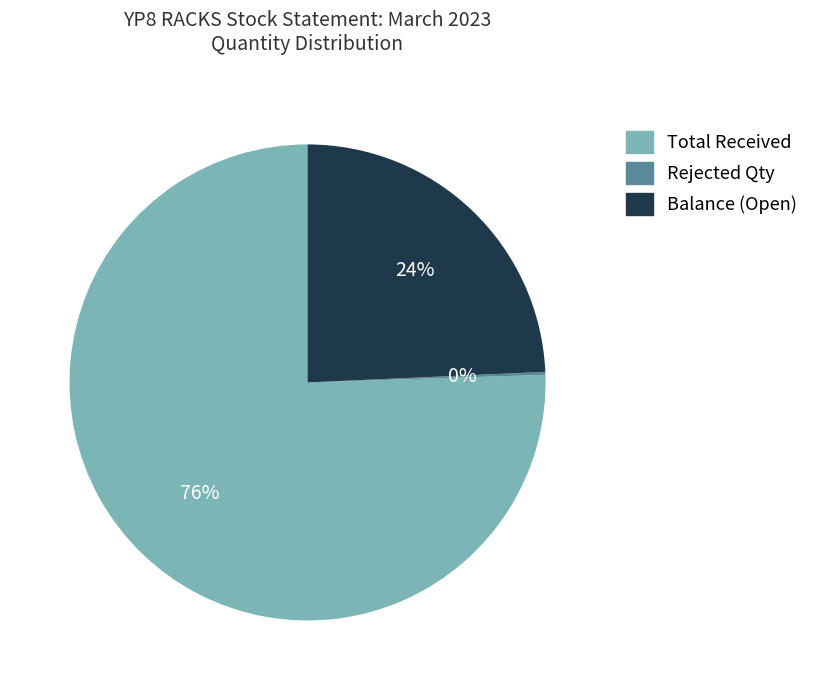

True or false: Total Received accounts for 76% of the total.

True